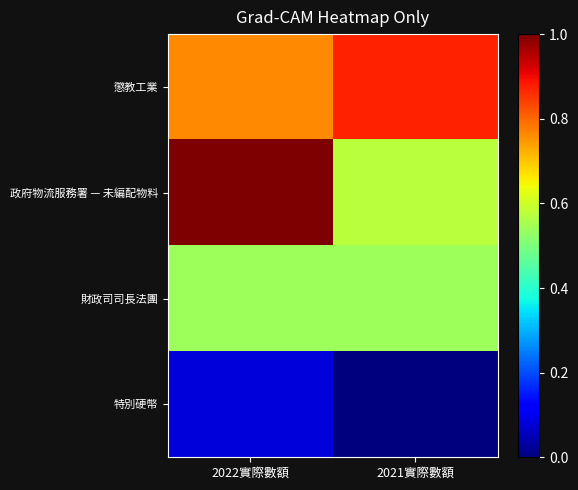

Which series has the largest range (max minus min)?

政府物流服務署 — 未編配物料